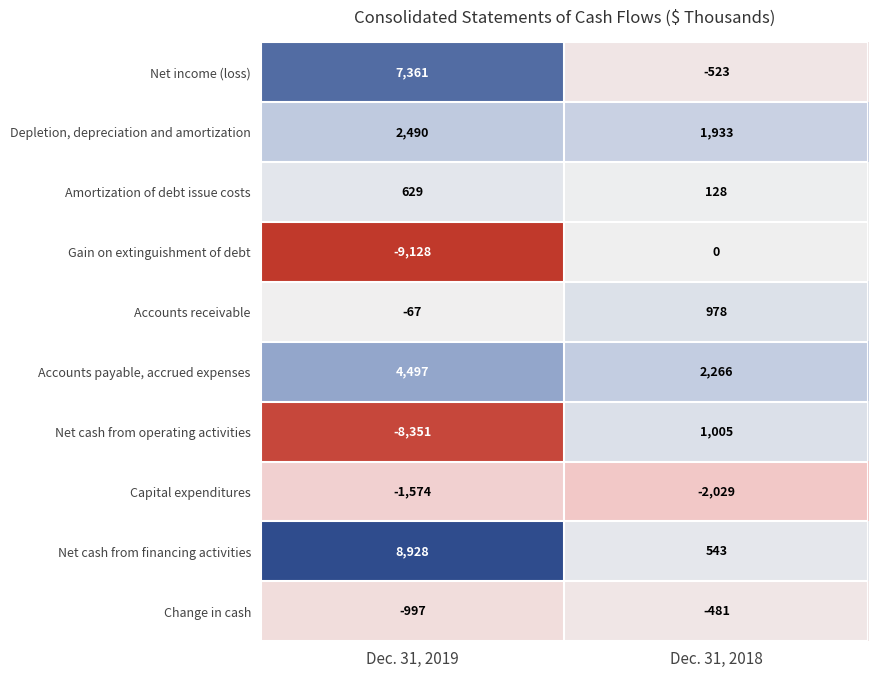

Rank the series by their maximum value, from lowest to highest.

Capital expenditures, Change in cash, Gain on extinguishment of debt, Amortization of debt issue costs, Accounts receivable, Net cash from operating activities, Depletion, depreciation and amortization, Accounts payable, accrued expenses, Net income (loss), Net cash from financing activities